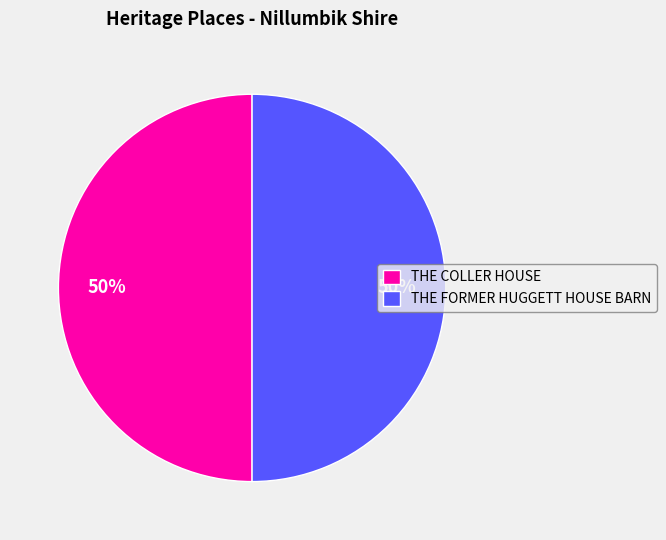

Do THE COLLER HOUSE and THE FORMER HUGGETT HOUSE BARN together represent more than half of the pie?

Yes